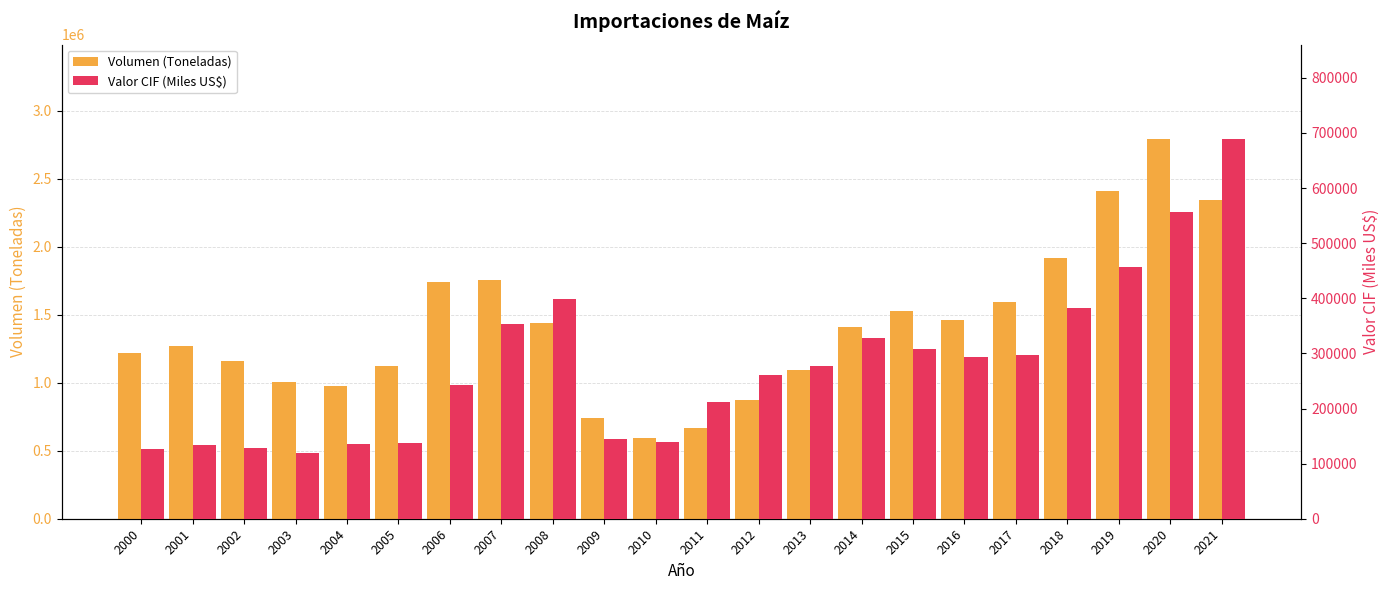

Which category has the highest value in the Valor CIF (Miles US$) series?

2021